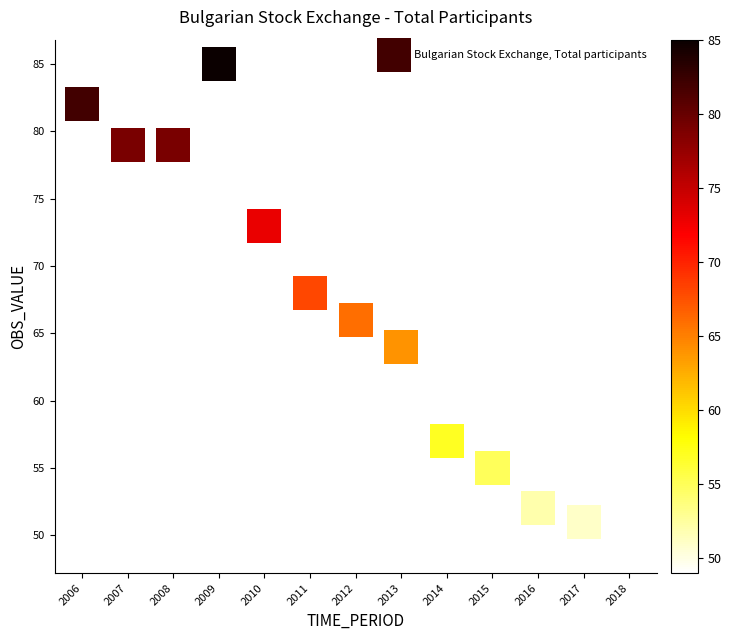

What is the range of Y values (max minus min)?

36